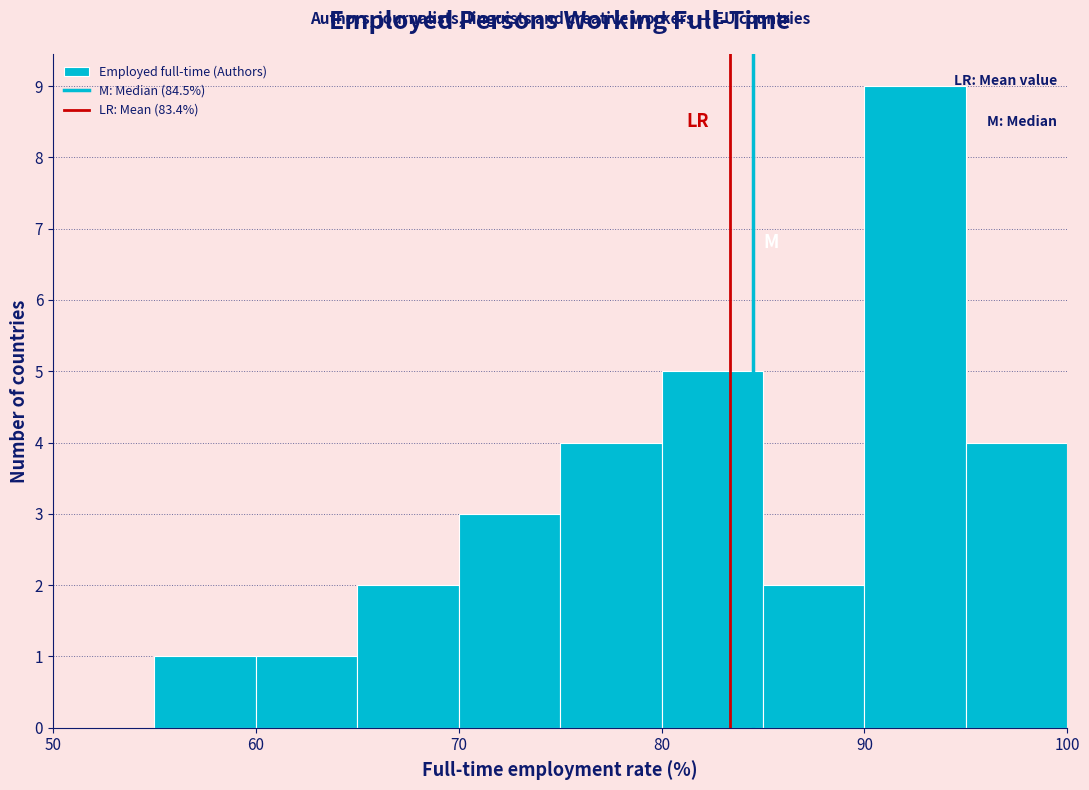

Reading left to right, transcribe this chart: for each bar, give the range it covers on the x-axis and its height. The values are not printed on the chart, so give them approximately, as read against the axis.

50 to 55: 0
55 to 60: 1
60 to 65: 1
65 to 70: 2
70 to 75: 3
75 to 80: 4
80 to 85: 5
85 to 90: 2
90 to 95: 9
95 to 100: 4